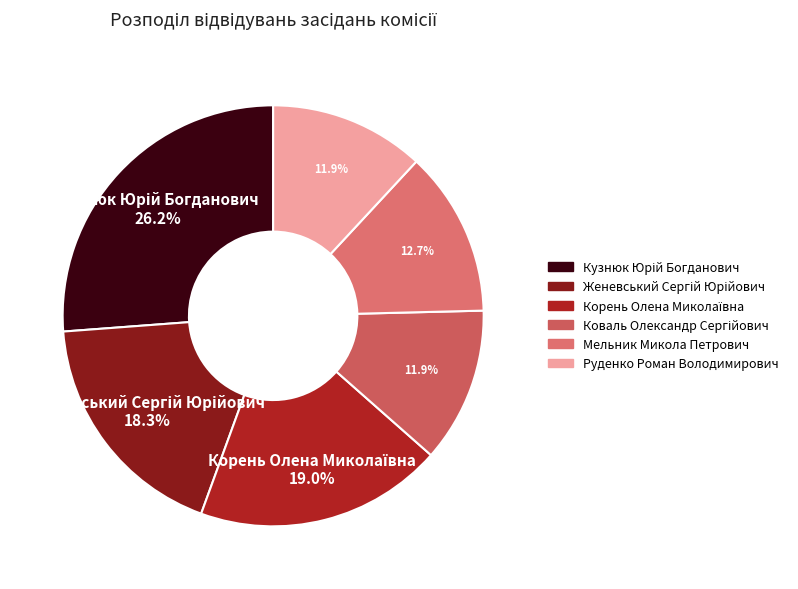

How many slices are in this pie chart?

6